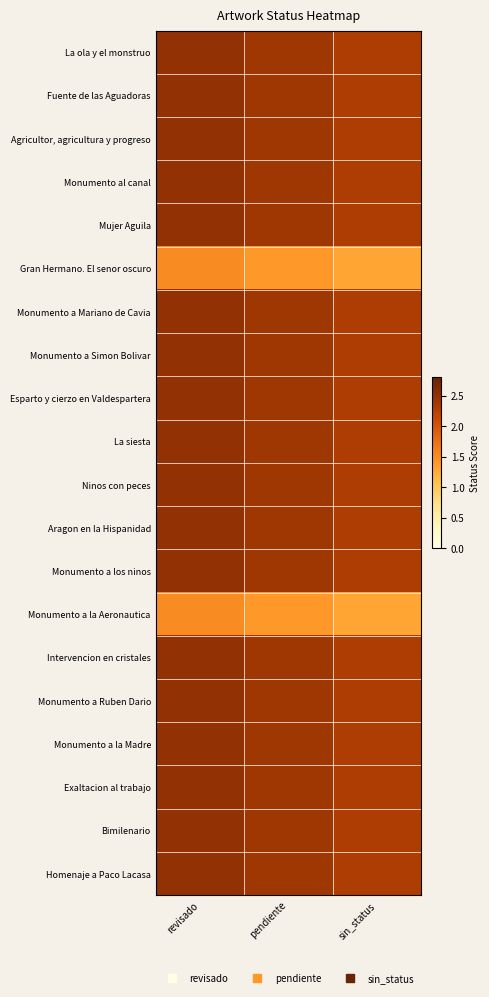

Reading left to right, extract all data points from this chart.

La ola y el monstruo: revisado=2.5	pendiente=2.4	sin_status=2.3
Fuente de las Aguadoras: revisado=2.5	pendiente=2.4	sin_status=2.3
Agricultor, agricultura y progreso: revisado=2.5	pendiente=2.4	sin_status=2.3
Monumento al canal: revisado=2.5	pendiente=2.4	sin_status=2.3
Mujer Aguila: revisado=2.5	pendiente=2.4	sin_status=2.3
Gran Hermano. El senor oscuro: revisado=1.5	pendiente=1.4	sin_status=1.3
Monumento a Mariano de Cavia: revisado=2.5	pendiente=2.4	sin_status=2.3
Monumento a Simon Bolivar: revisado=2.5	pendiente=2.4	sin_status=2.3
Esparto y cierzo en Valdespartera: revisado=2.5	pendiente=2.4	sin_status=2.3
La siesta: revisado=2.5	pendiente=2.4	sin_status=2.3
Ninos con peces: revisado=2.5	pendiente=2.4	sin_status=2.3
Aragon en la Hispanidad: revisado=2.5	pendiente=2.4	sin_status=2.3
Monumento a los ninos: revisado=2.5	pendiente=2.4	sin_status=2.3
Monumento a la Aeronautica: revisado=1.5	pendiente=1.4	sin_status=1.3
Intervencion en cristales: revisado=2.5	pendiente=2.4	sin_status=2.3
Monumento a Ruben Dario: revisado=2.5	pendiente=2.4	sin_status=2.3
Monumento a la Madre: revisado=2.5	pendiente=2.4	sin_status=2.3
Exaltacion al trabajo: revisado=2.5	pendiente=2.4	sin_status=2.3
Bimilenario: revisado=2.5	pendiente=2.4	sin_status=2.3
Homenaje a Paco Lacasa: revisado=2.5	pendiente=2.4	sin_status=2.3